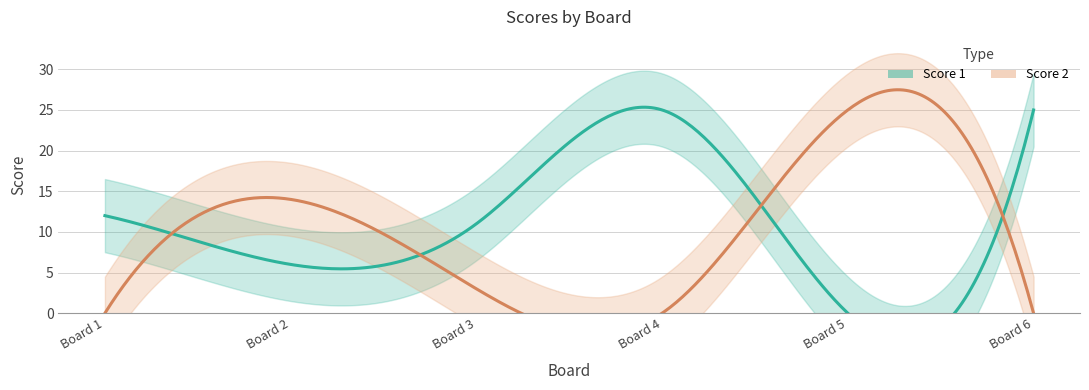

What is the value of the Score 1 point at the 6th from the left?

25